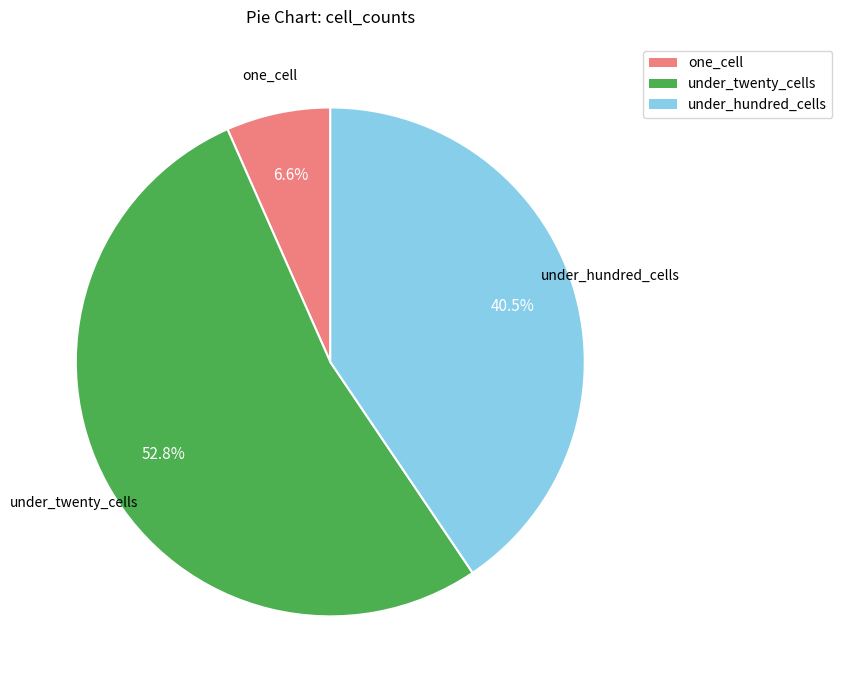

Which slice represents more than half of the pie?

under_twenty_cells